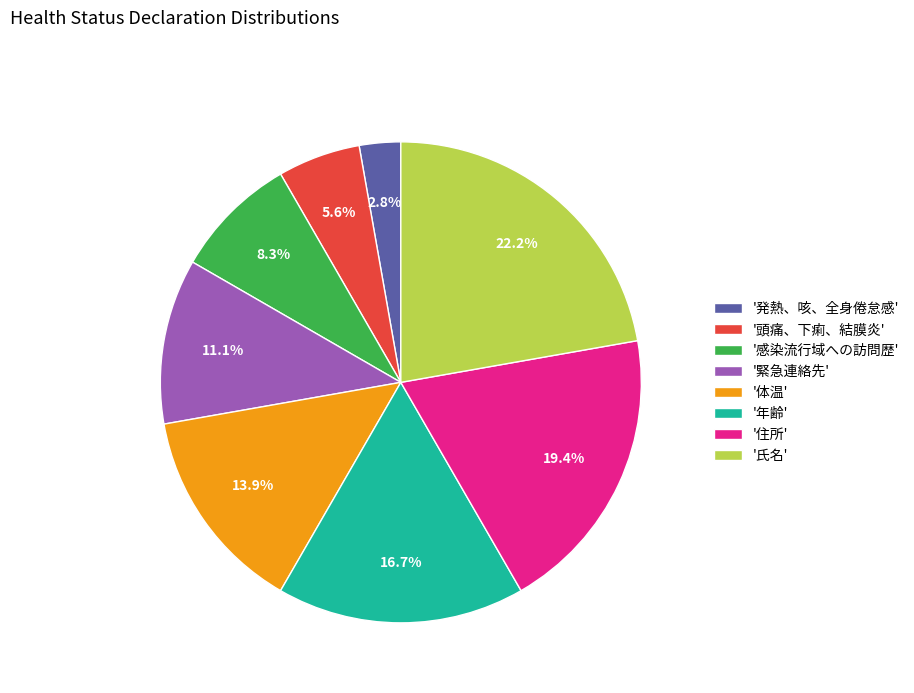

How many slices are in this pie chart?

8